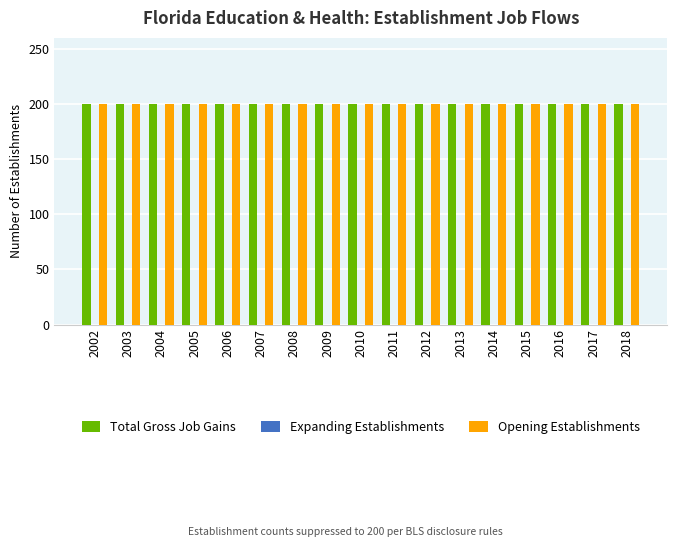

True or false: Expanding Establishments has a value of 0 at 2006.

True